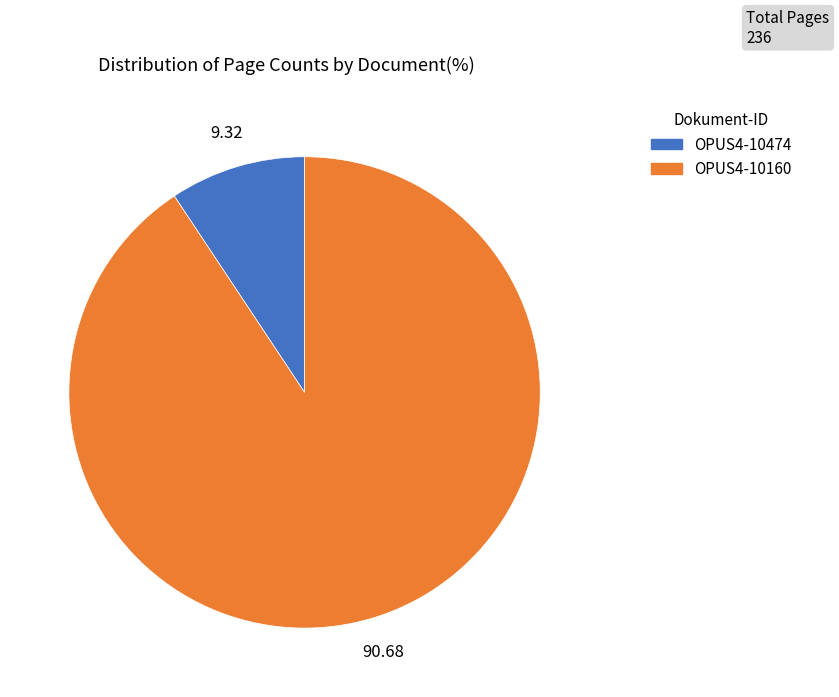

Rank the categories by value from lowest to highest.

OPUS4-10474, OPUS4-10160